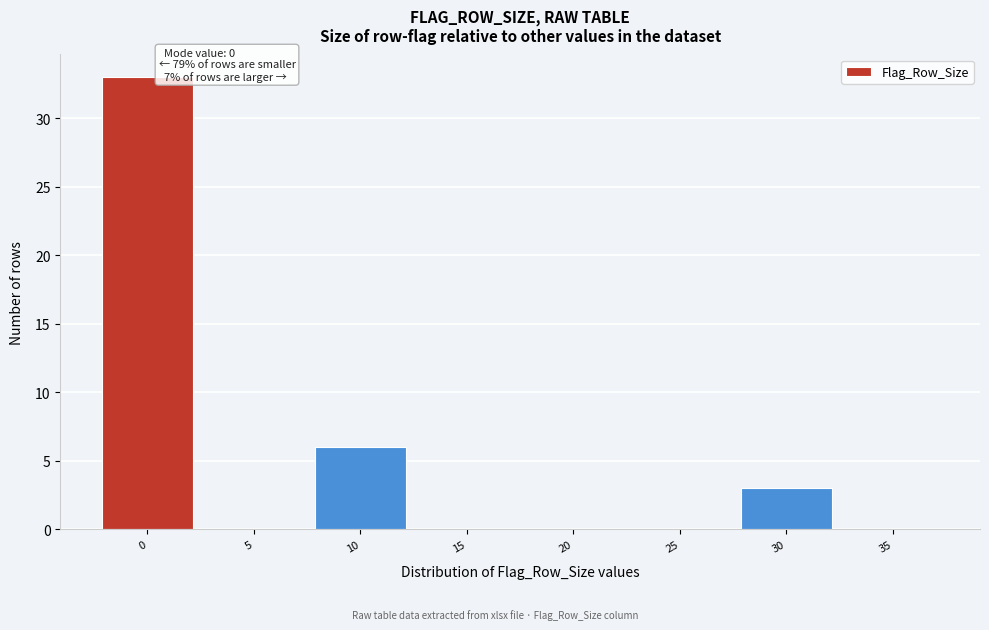

Reading left to right, list all the values displayed in this chart.

0=33	5=0	10=6	15=0	20=0	25=0	30=3	35=0